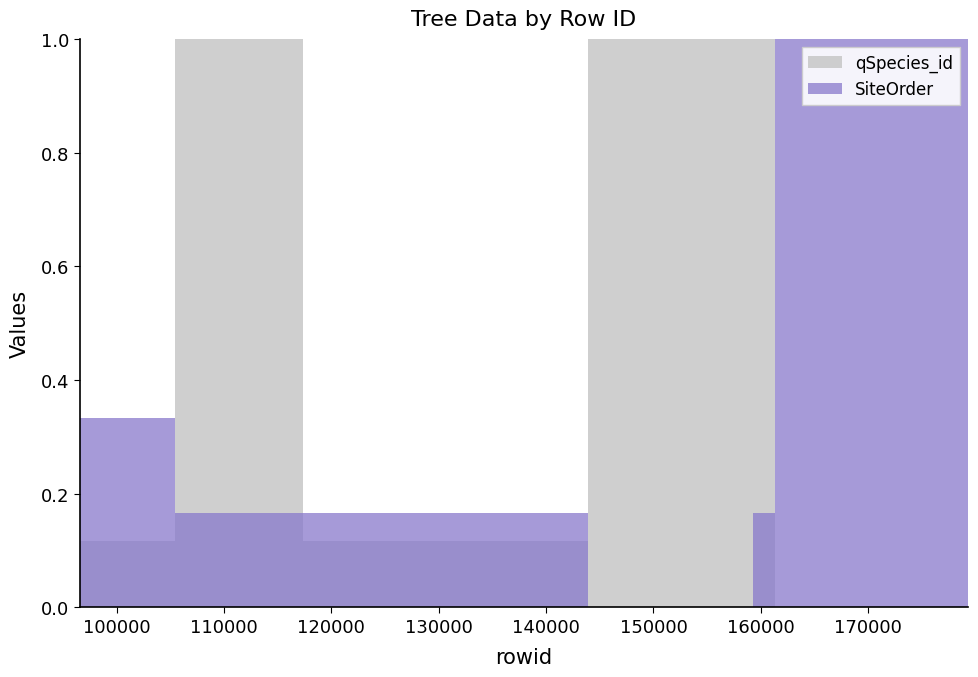

How many qSpecies_id values are between 0 and 1?

7